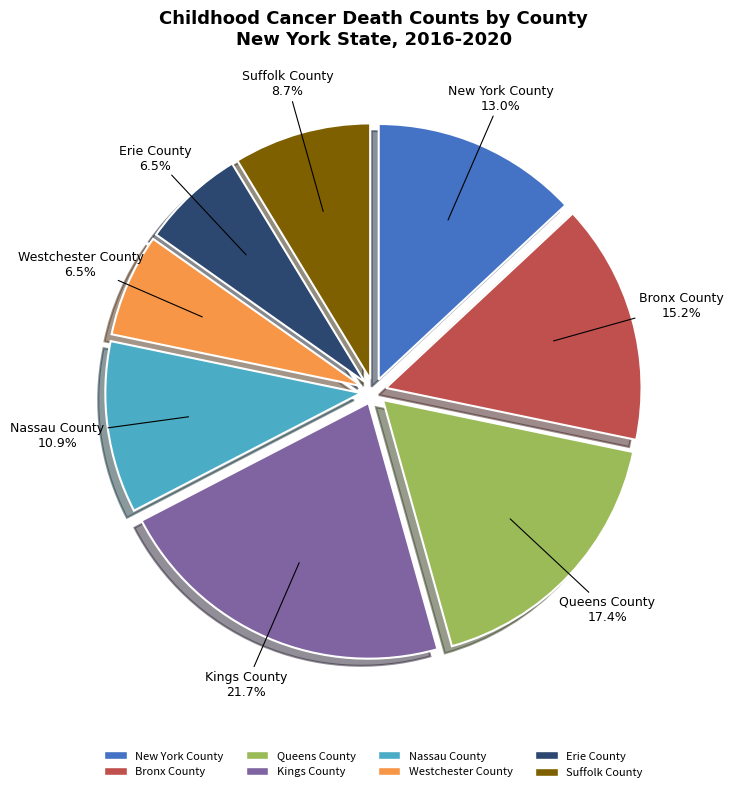

Is there a majority slice in this chart?

No